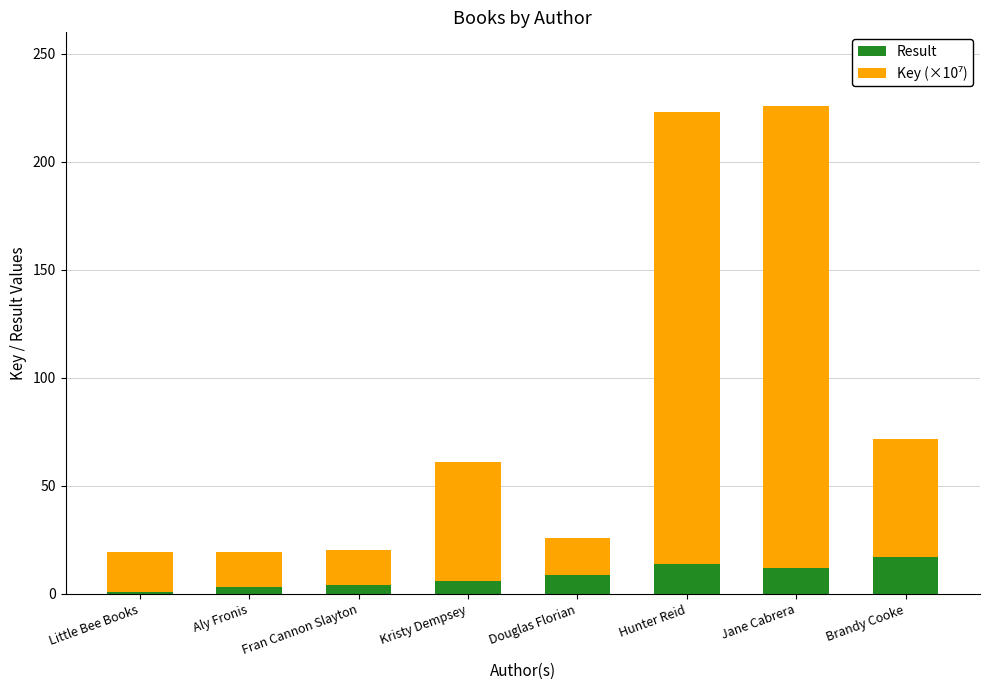

What is the total value across all series at Hunter Reid?

223.3